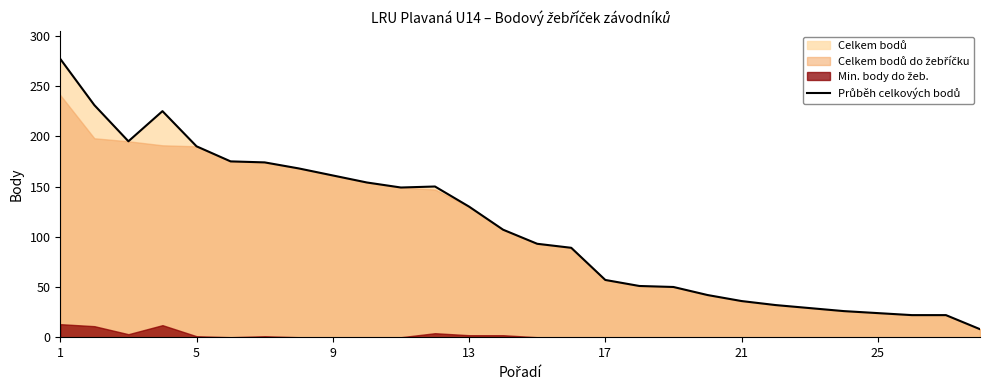

True or false: the data shows 256 at 21.

False